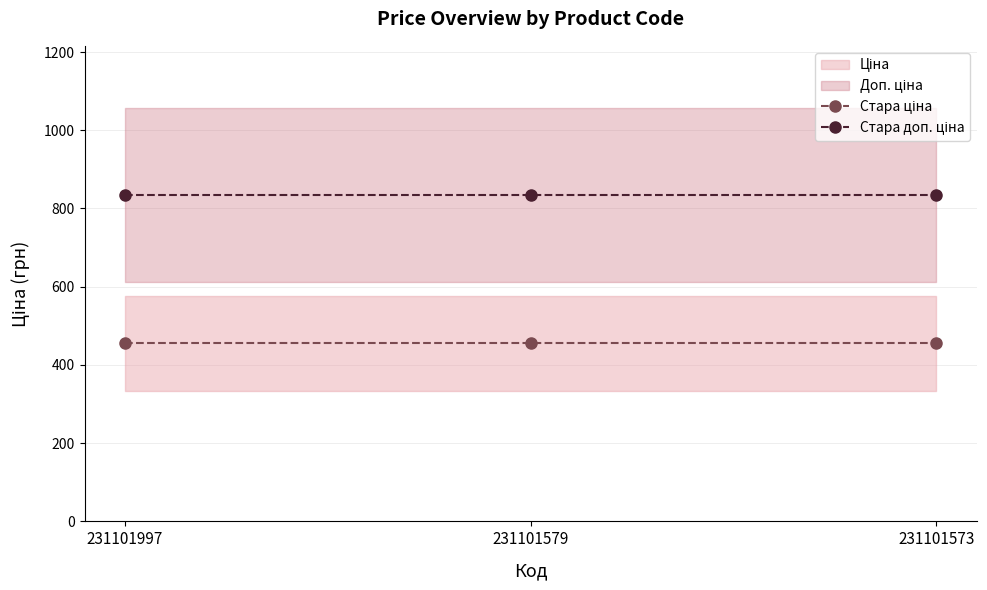

Between 231101579 and 231101573, which is larger?

231101579